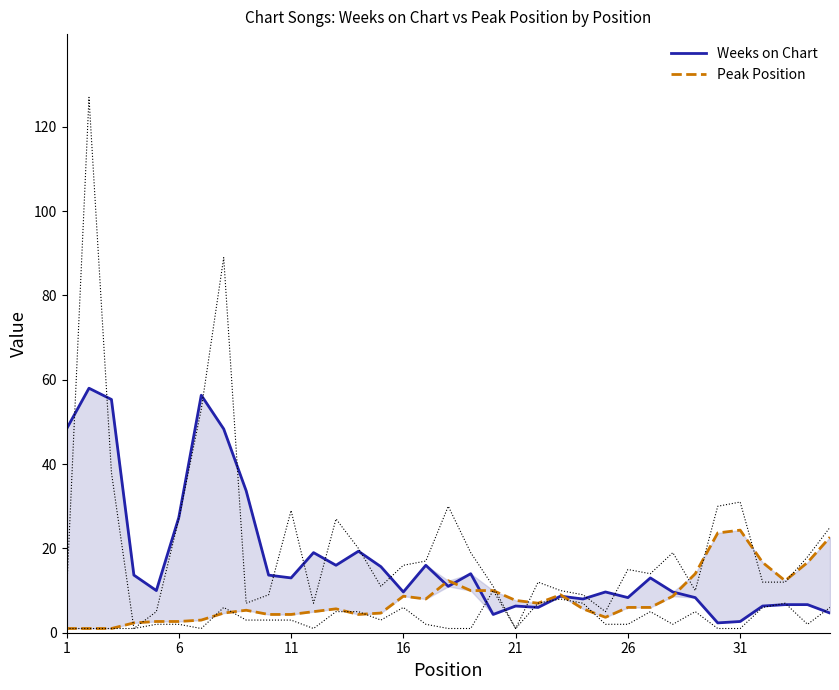

What is the minimum value for Weeks on Chart?

2.3